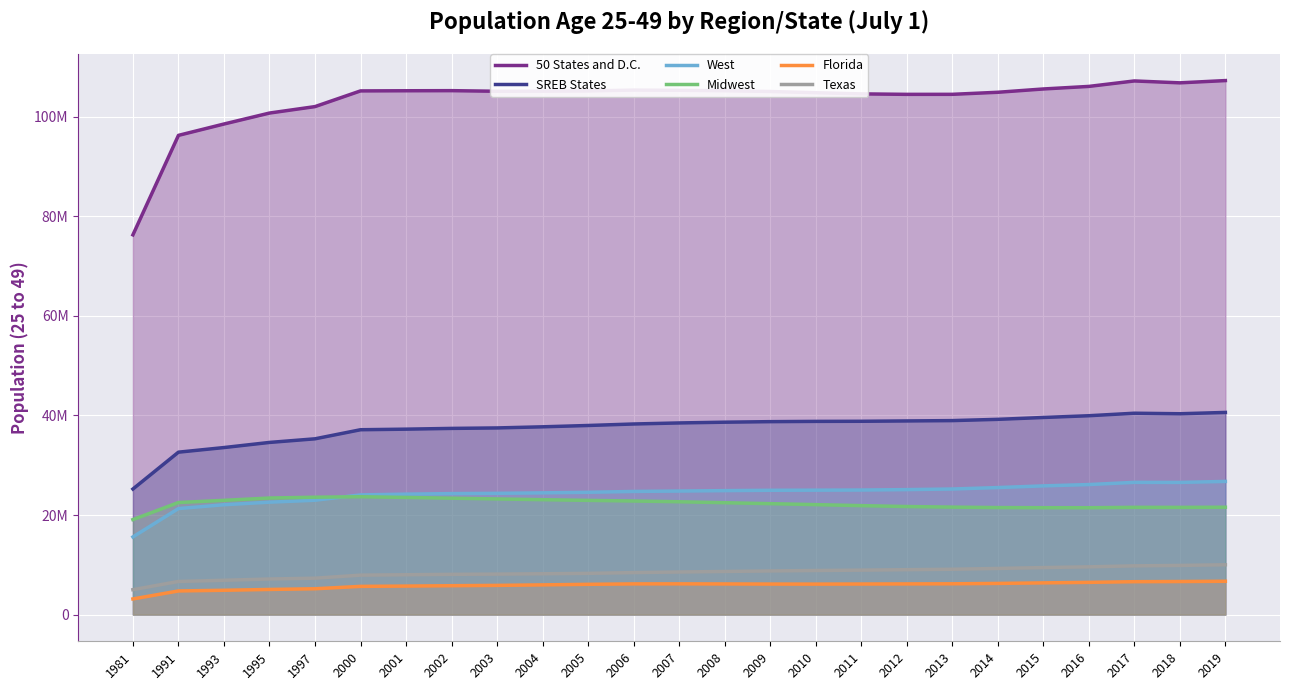

Reading left to right, list all the values displayed in this chart.

50 States and D.C.: 1981=76279825	1991=96260075	1993=98541840	1995=100743378	1997=102039581	2000=105192867	2001=105222257	2002=105242583	2003=105120677	2004=105132093	2005=105181356	2006=105354266	2007=105309454	2008=105220932	2009=105073398	2010=104828395	2011=104594639	2012=104499451	2013=104505583	2014=104917679	2015=105580829	2016=106095022	2017=107191900	2018=106812157	2019=107267266
SREB States: 1981=25225208	1991=32624685	1993=33551991	1995=34581893	1997=35308172	2000=37131476	2001=37247168	2002=37399125	2003=37493830	2004=37719078	2005=37984617	2006=38285595	2007=38495905	2008=38646487	2009=38754928	2010=38809197	2011=38830752	2012=38899715	2013=38965331	2014=39219208	2015=39592179	2016=39944759	2017=40449543	2018=40342403	2019=40606426
West: 1981=15599438	1991=21297286	1993=22064992	1995=22580735	1997=22966772	2000=24044955	2001=24194727	2002=24302899	2003=24355000	2004=24454567	2005=24565546	2006=24735778	2007=24815935	2008=24900977	2009=24969943	2010=24991974	2011=25020724	2012=25103523	2013=25226063	2014=25515387	2015=25855751	2016=26119834	2017=26562897	2018=26548391	2019=26750478
Midwest: 1981=19081710	1991=22509016	1993=22950588	1995=23413289	1997=23578795	2000=23674937	2001=23533610	2002=23381024	2003=23230957	2004=23079619	2005=22940612	2006=22816554	2007=22665542	2008=22474025	2009=22283077	2010=22086293	2011=21885295	2012=21707102	2013=21588920	2014=21497648	2015=21471259	2016=21465957	2017=21546952	2018=21538260	2019=21568145
Florida: 1981=3142476	1991=4746815	1993=4886032	1995=5050449	1997=5187042	2000=5668564	2001=5727832	2002=5802275	2003=5866368	2004=5967703	2005=6079415	2006=6165337	2007=6172669	2008=6153322	2009=6131338	2010=6122572	2011=6139848	2012=6160787	2013=6183337	2014=6261111	2015=6372628	2016=6474225	2017=6608636	2018=6640337	2019=6694041
Texas: 1981=5001968	1991=6654861	1993=6894141	1995=7146801	1997=7311150	2000=7924005	2001=8005098	2002=8084551	2003=8130716	2004=8200791	2005=8282543	2006=8438542	2007=8554103	2008=8663988	2009=8769796	2010=8855191	2011=8928171	2012=9021535	2013=9106544	2014=9267501	2015=9445299	2016=9592279	2017=9791889	2018=9875406	2019=10006503